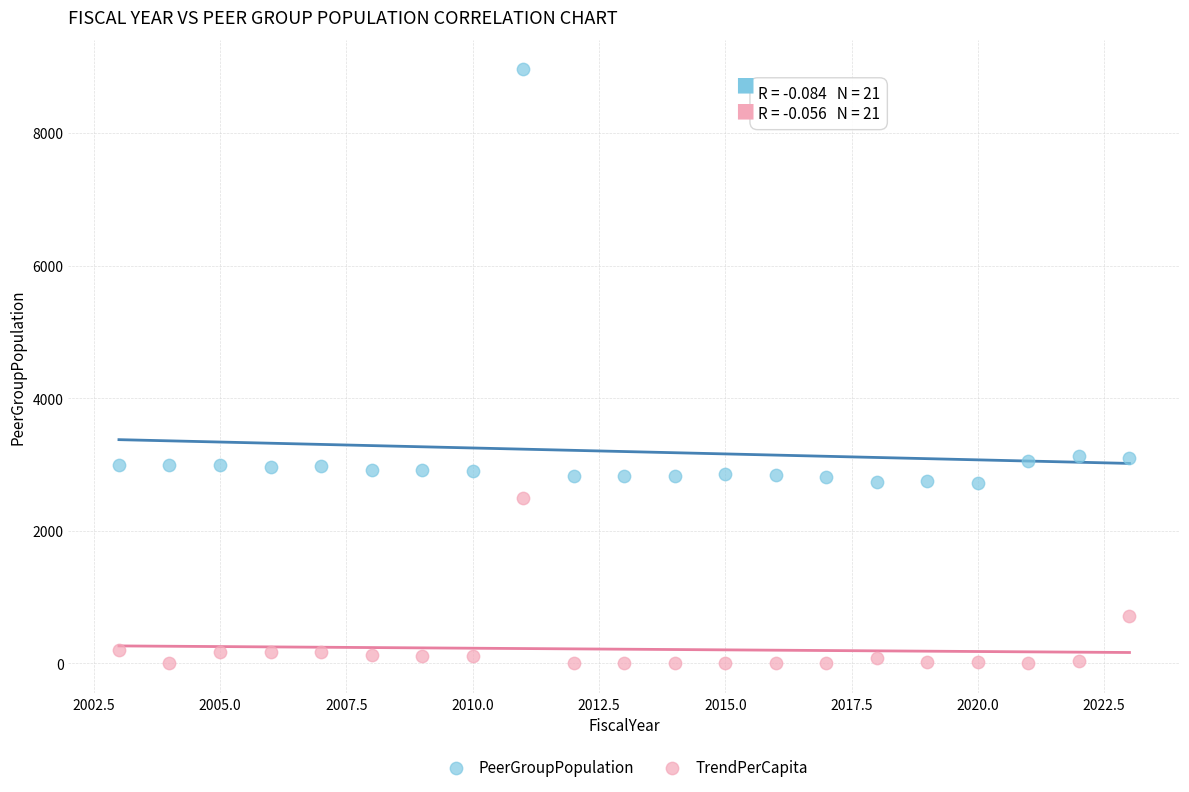

Which series has the largest Y range (max minus min)?

PeerGroupPopulation